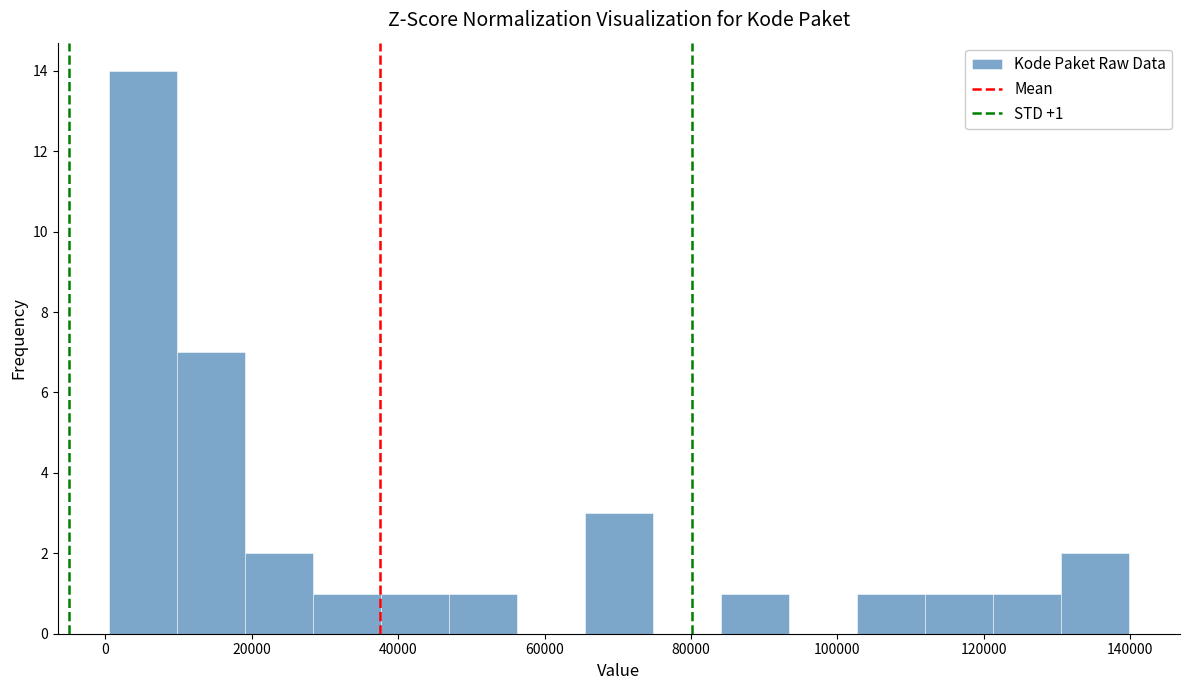

Which range on the x-axis has the tallest bar?

0 to 10000